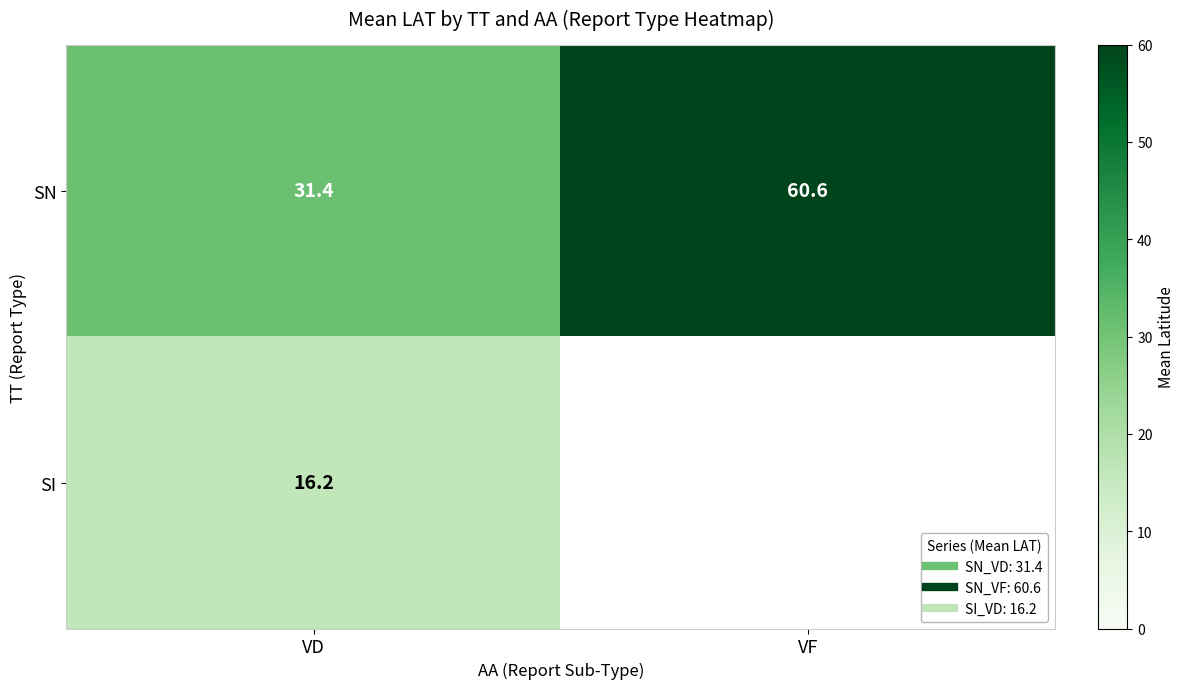

At how many categories does at least one series exceed 26?

2